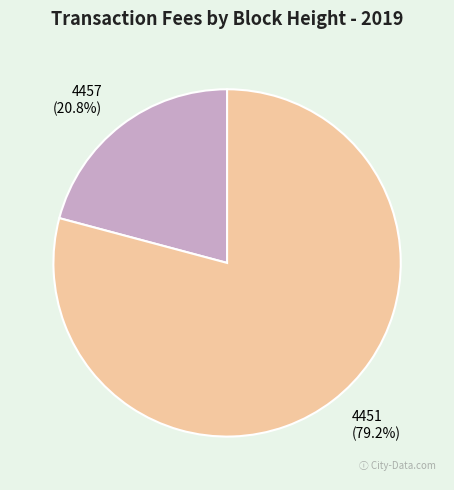

Is it true that 4457 is 35% of the pie?

False